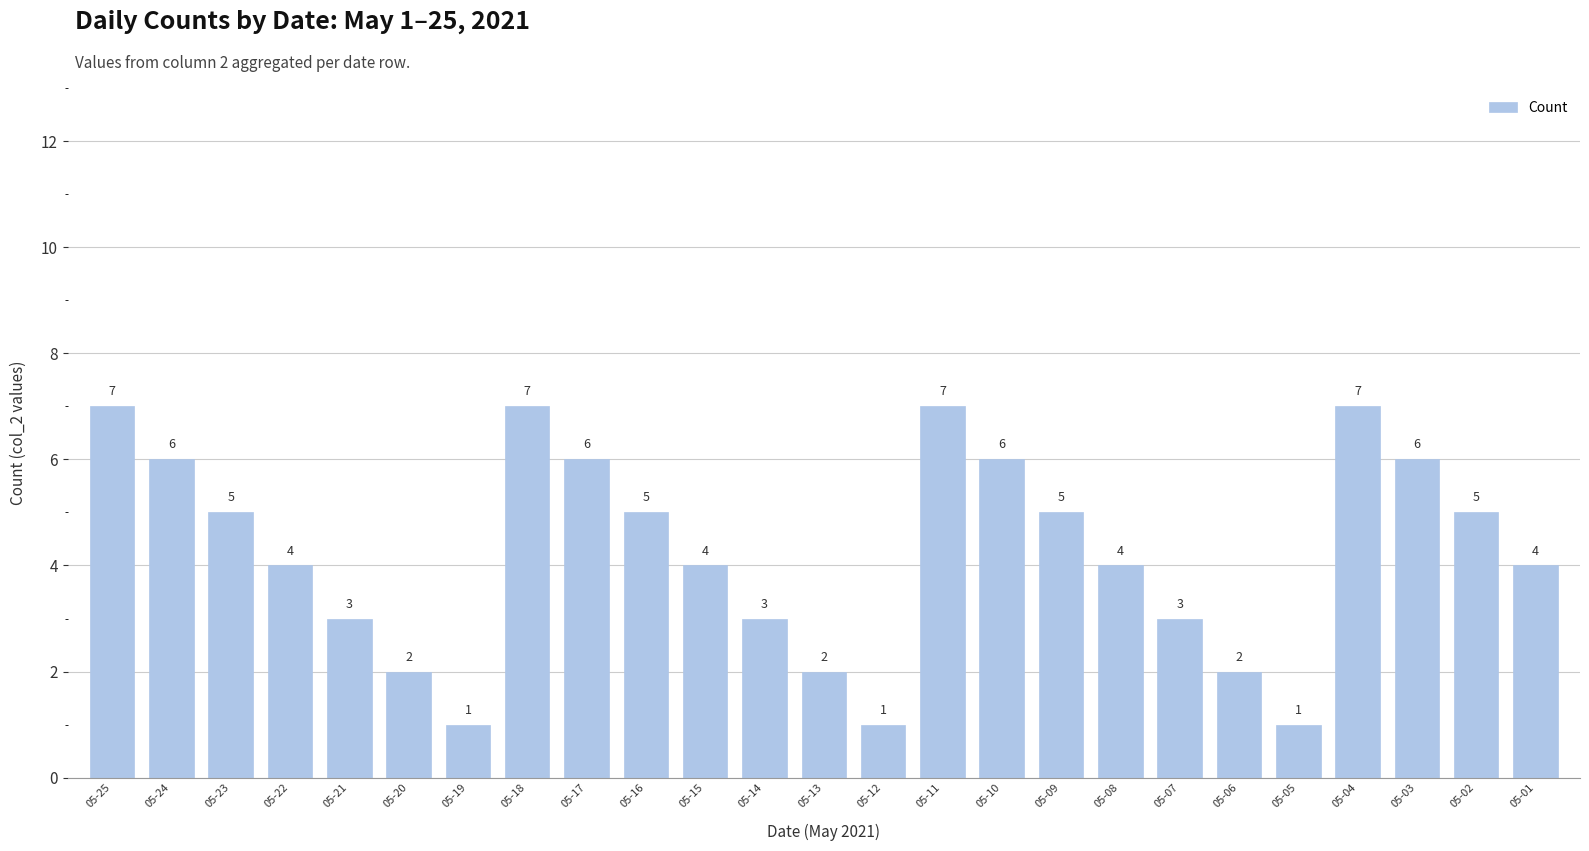

True or false: the data shows 6 at 05-03.

True